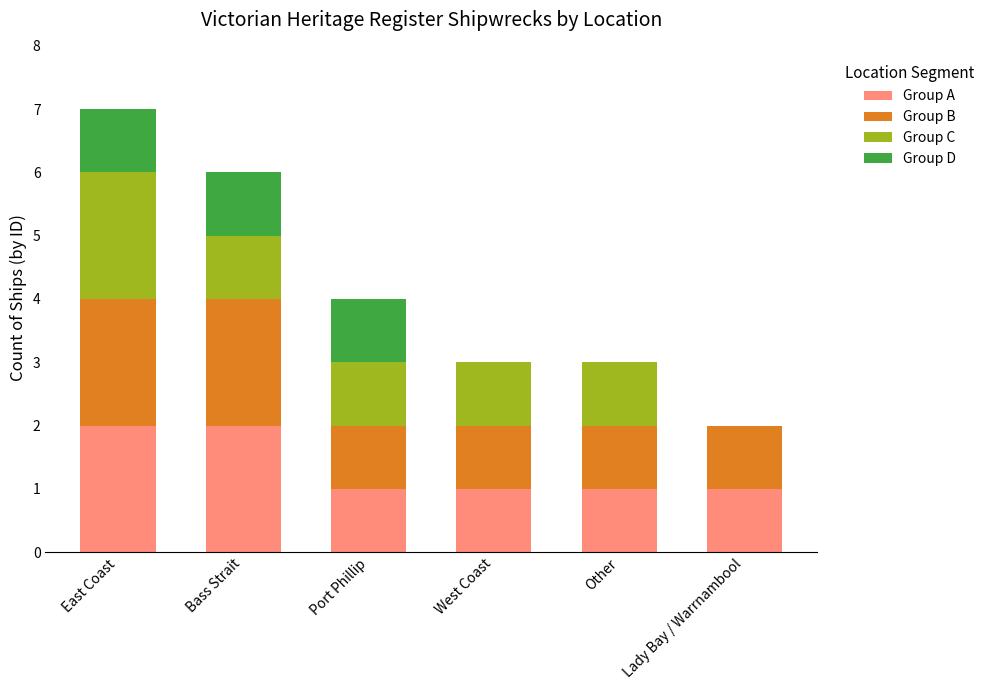

The Group A series shows 3 at Bass Strait. True or false?

False